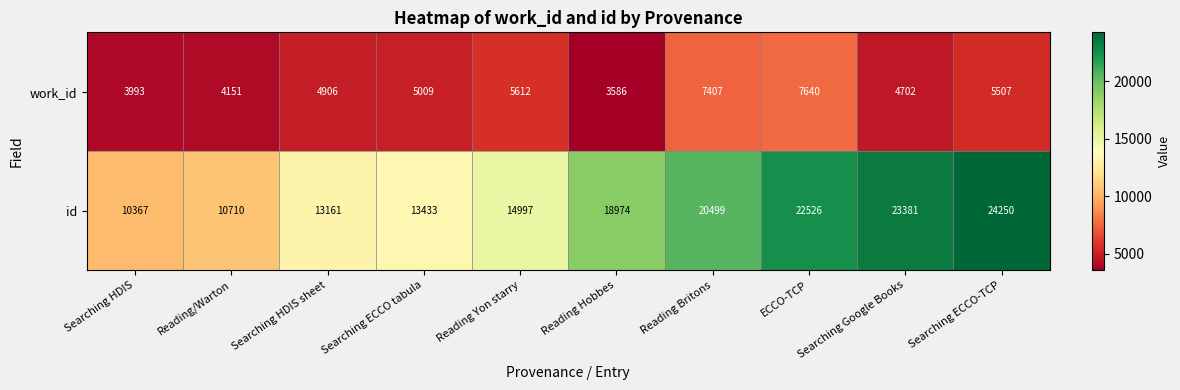

What is the sum of all id values?

172298